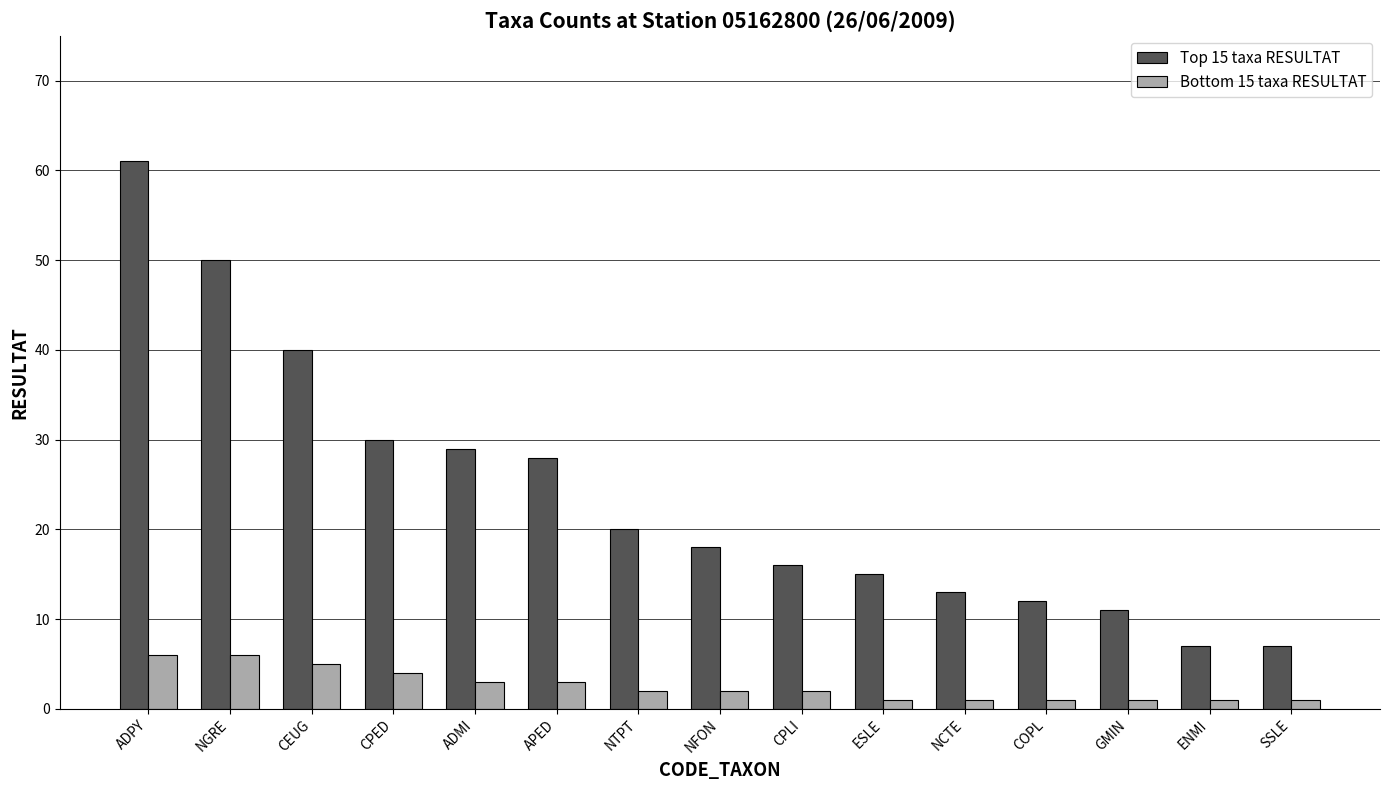

What are all the series names shown in the legend?

Top 15 taxa RESULTAT, Bottom 15 taxa RESULTAT